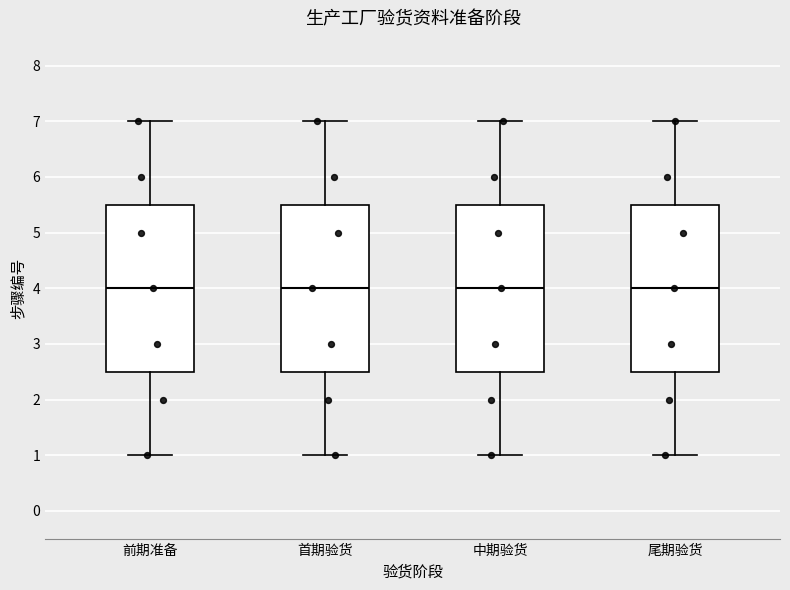

Reading left to right, transcribe this box plot: for each box, give where its median line is, the range the box spans, and where its two whiskers end, as read against the y-axis. The values are not printed on the chart, so give them approximately, as read against the axis.

前期准备: median 4.0, box 2.5 to 5.5, whiskers 1.0 to 7.0
首期验货: median 4.0, box 2.5 to 5.5, whiskers 1.0 to 7.0
中期验货: median 4.0, box 2.5 to 5.5, whiskers 1.0 to 7.0
尾期验货: median 4.0, box 2.5 to 5.5, whiskers 1.0 to 7.0